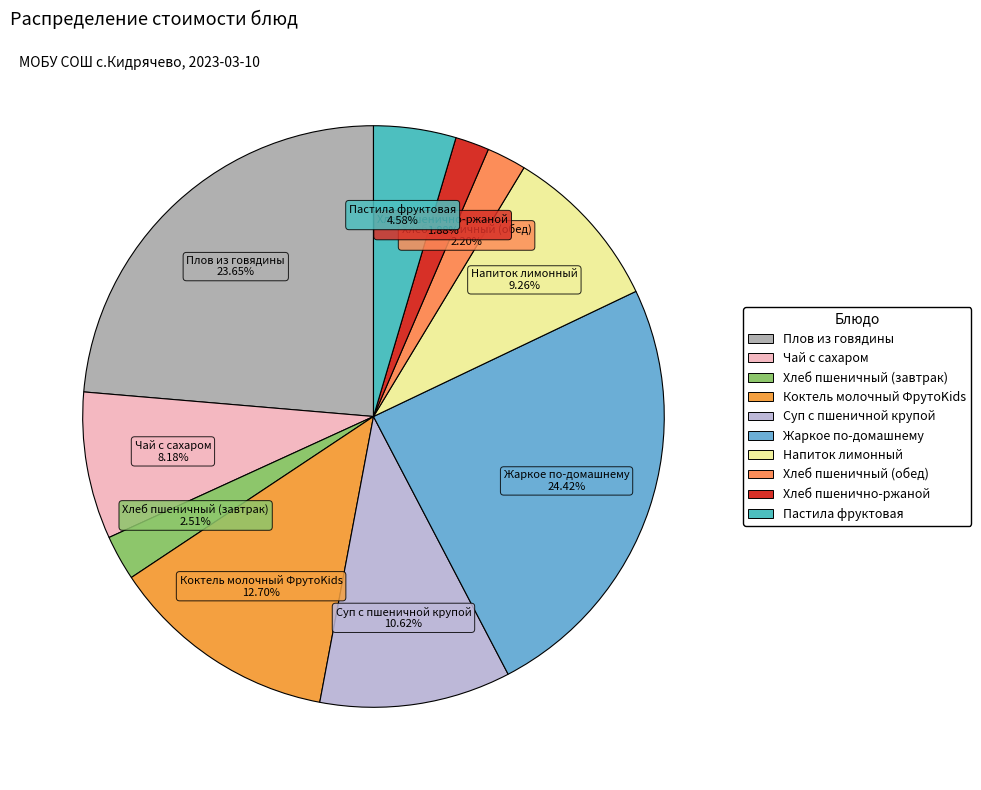

What is the largest slice in the pie chart?

Жаркое по-домашнему